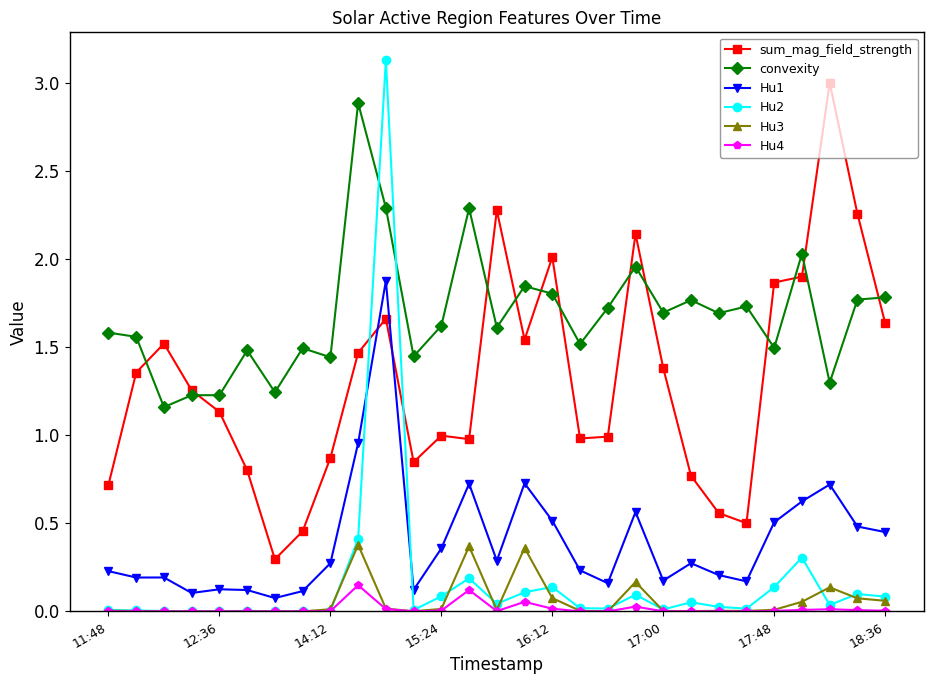

Which series has the largest range (max minus min)?

Hu2